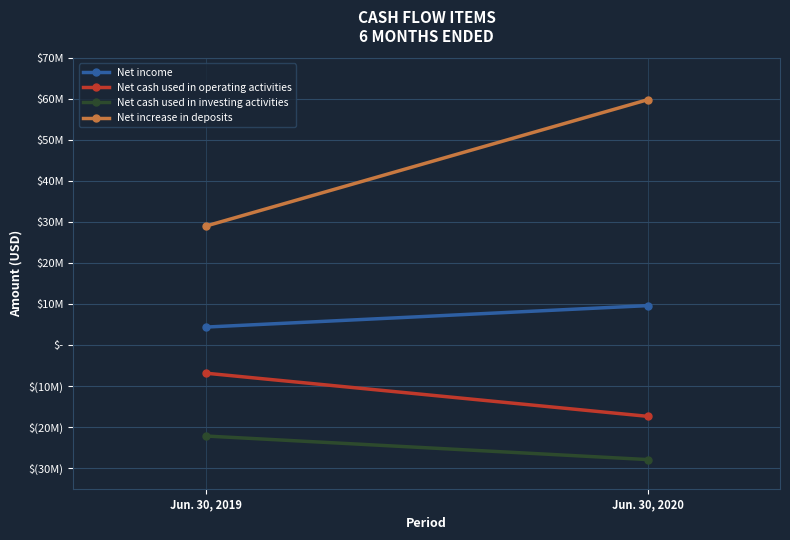

Reading right to left, transcribe all the data shown in this chart.

Net income: Jun. 30, 2020=9662000	Jun. 30, 2019=4430000
Net cash used in operating activities: Jun. 30, 2020=-17341000	Jun. 30, 2019=-6819000
Net cash used in investing activities: Jun. 30, 2020=-27887000	Jun. 30, 2019=-22144000
Net increase in deposits: Jun. 30, 2020=59879000	Jun. 30, 2019=29071000